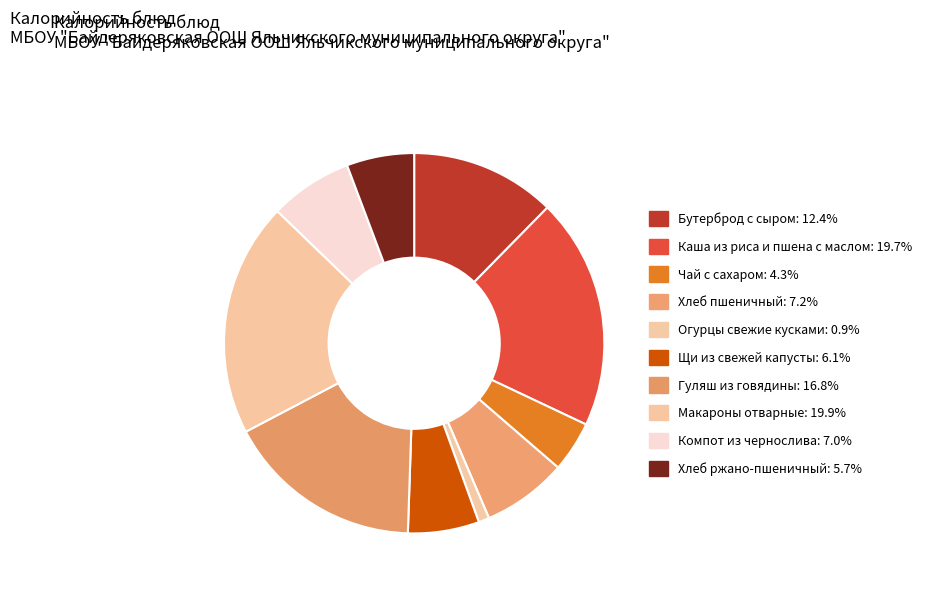

Is it true that Бутерброд с сыром is 12% of the pie?

True